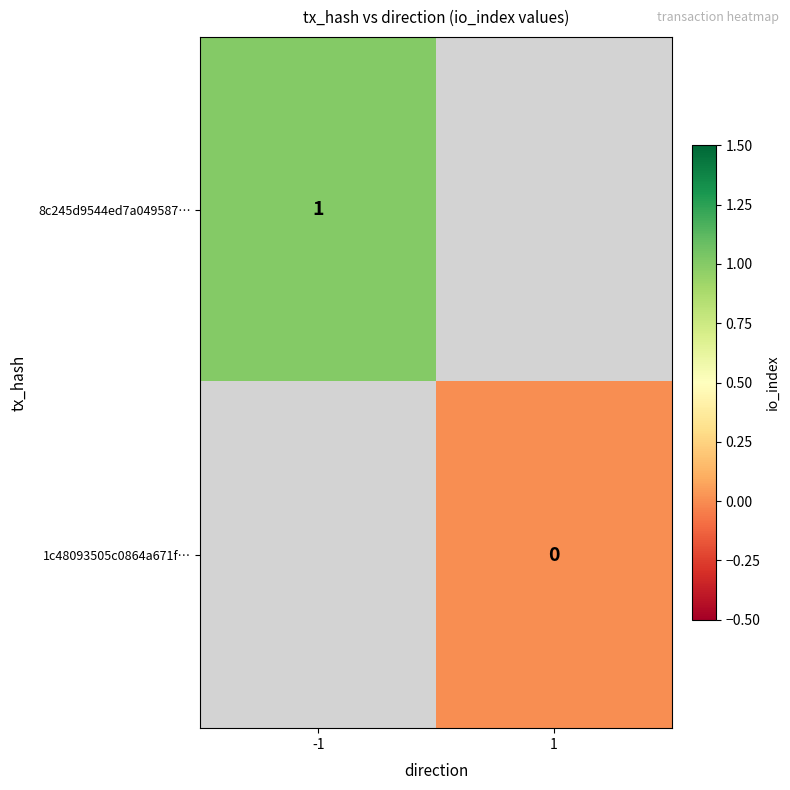

The 8c245d9544ed7a049587… series shows 0 at -1. True or false?

False